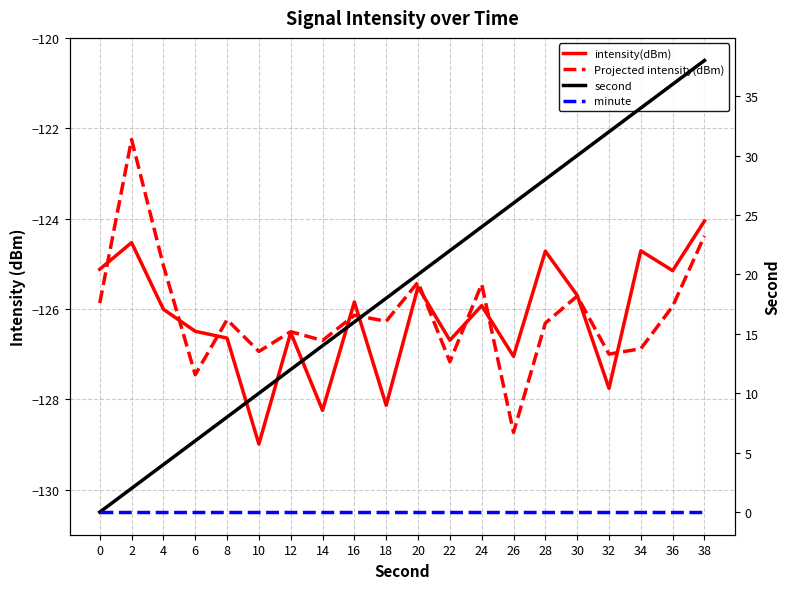

True or false: second and minute cross at least once.

False